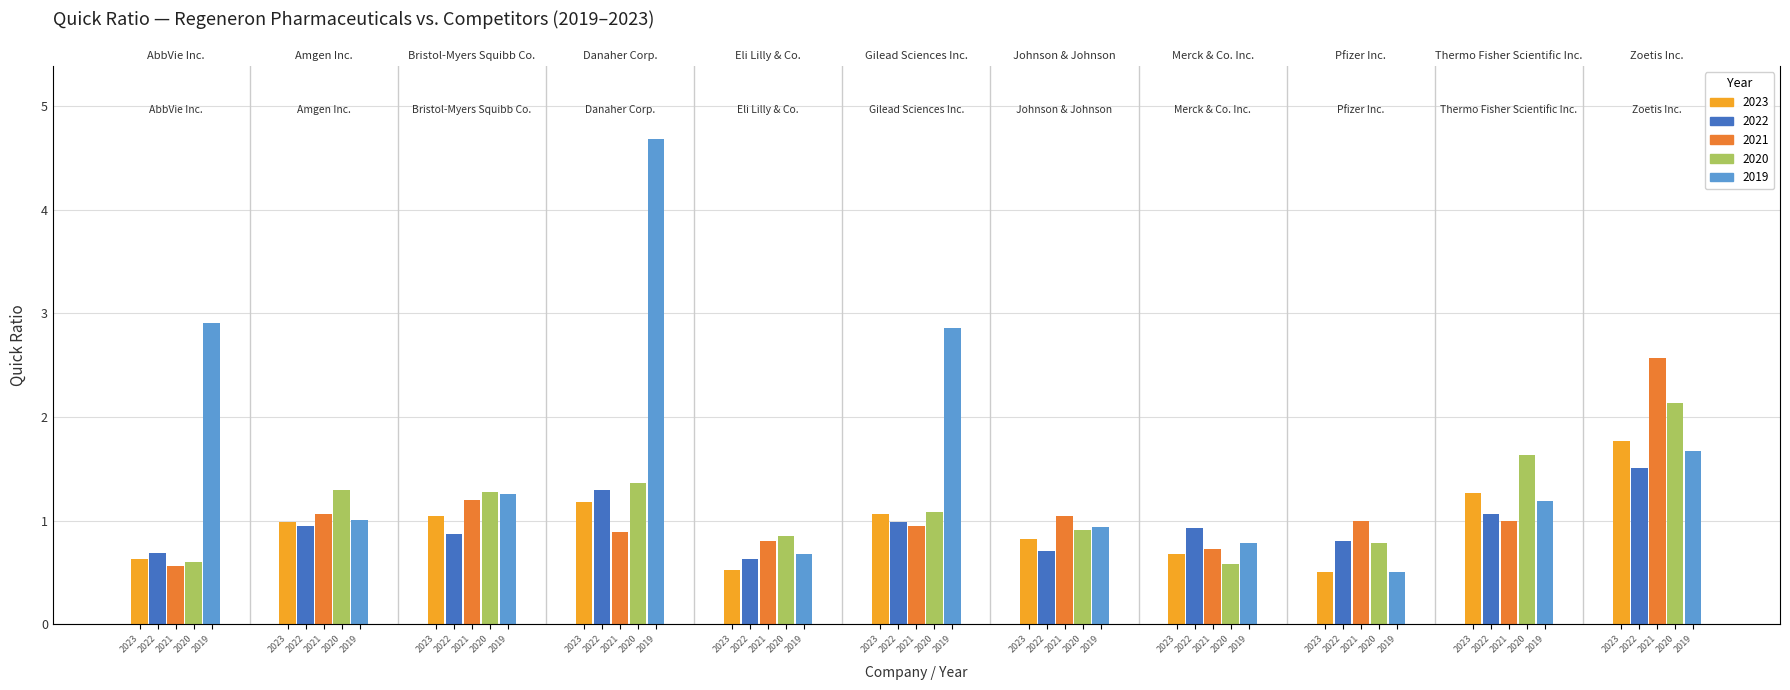

How many groups of bars are there?

11